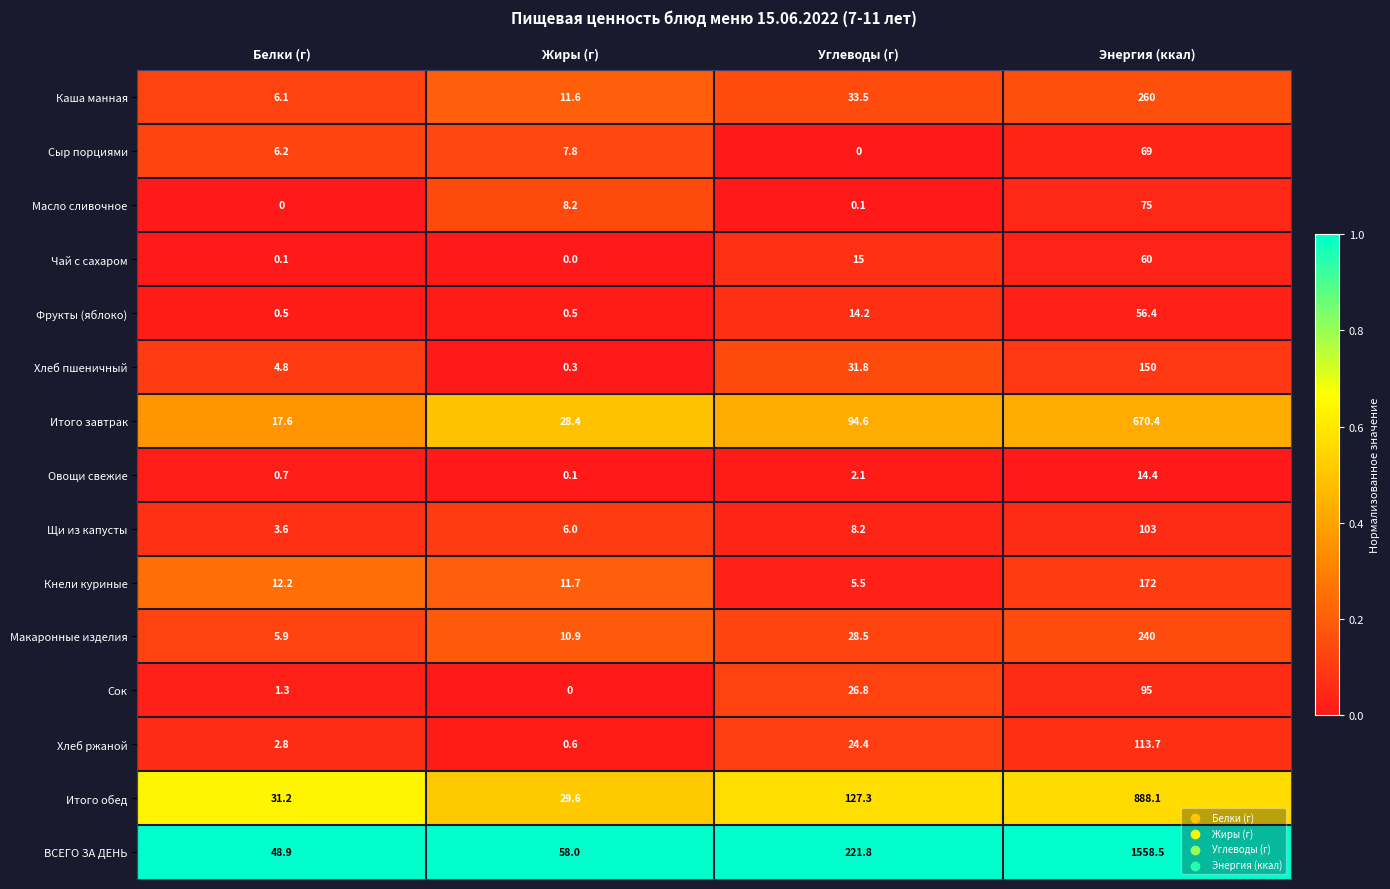

What is the average value of the Щи из капусты series?

30.2